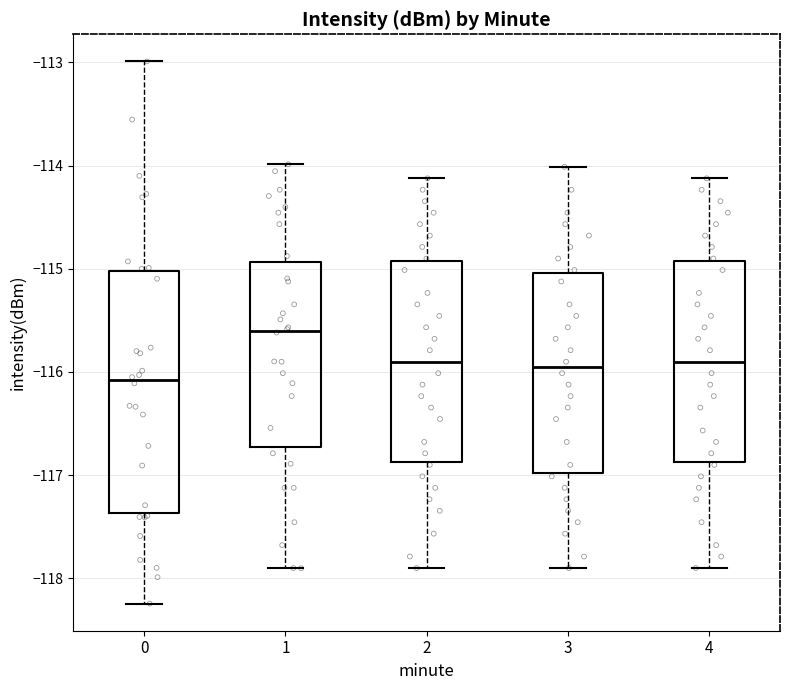

Where does the lower whisker of the box at x = 2 end on the y-axis? The values are not printed on the chart, so give them approximately, as read against the axis.

-117.9